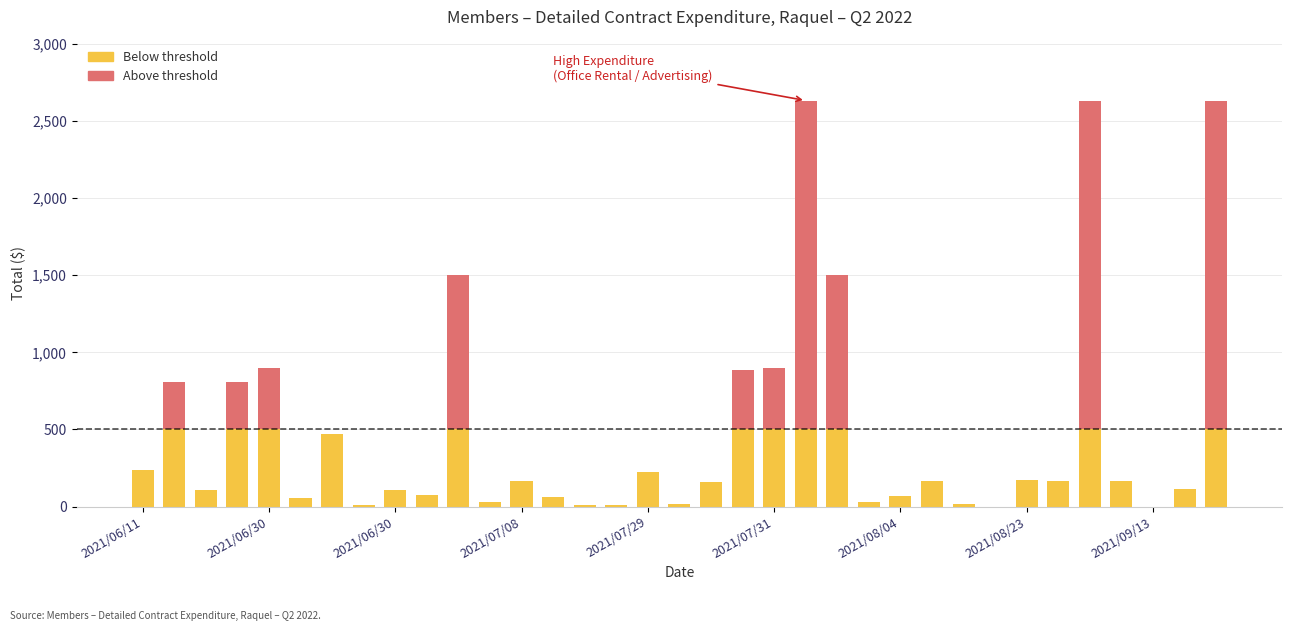

Count the number of categories in the chart.

35